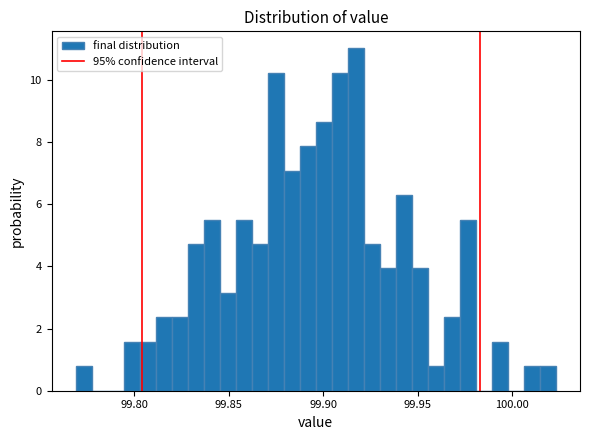

Read against the x-axis, roughly where is the centre of the tallest bar?

99.915